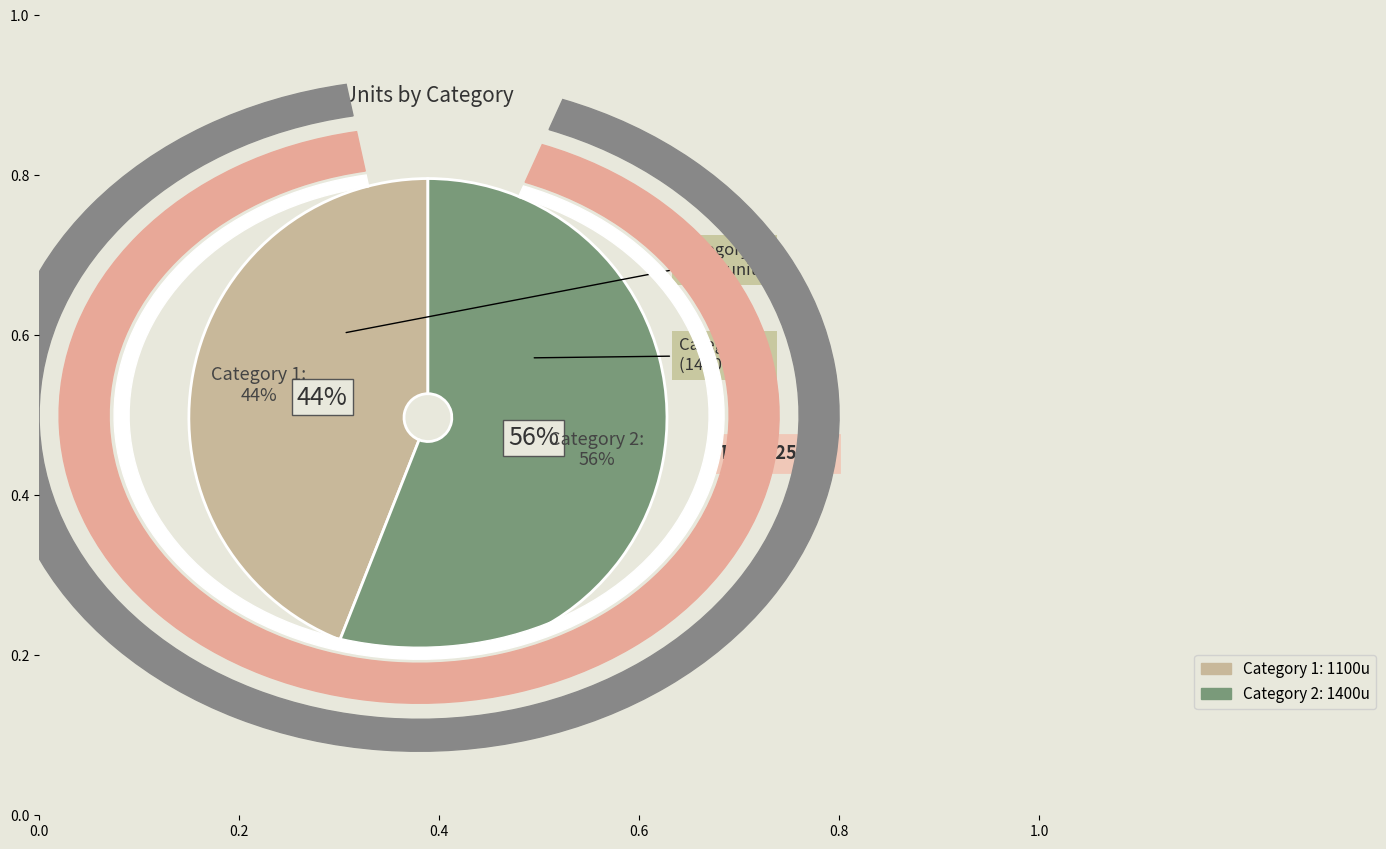

How many segments does this pie chart have?

2